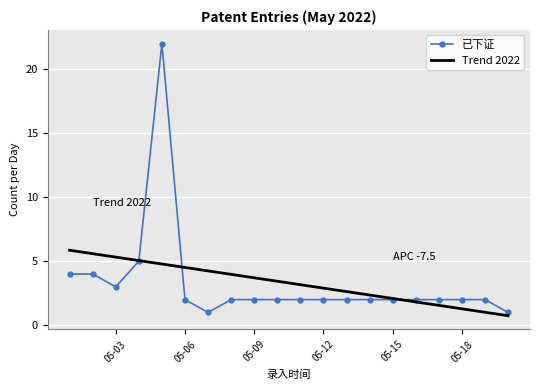

Which series has the largest range (max minus min)?

已下证